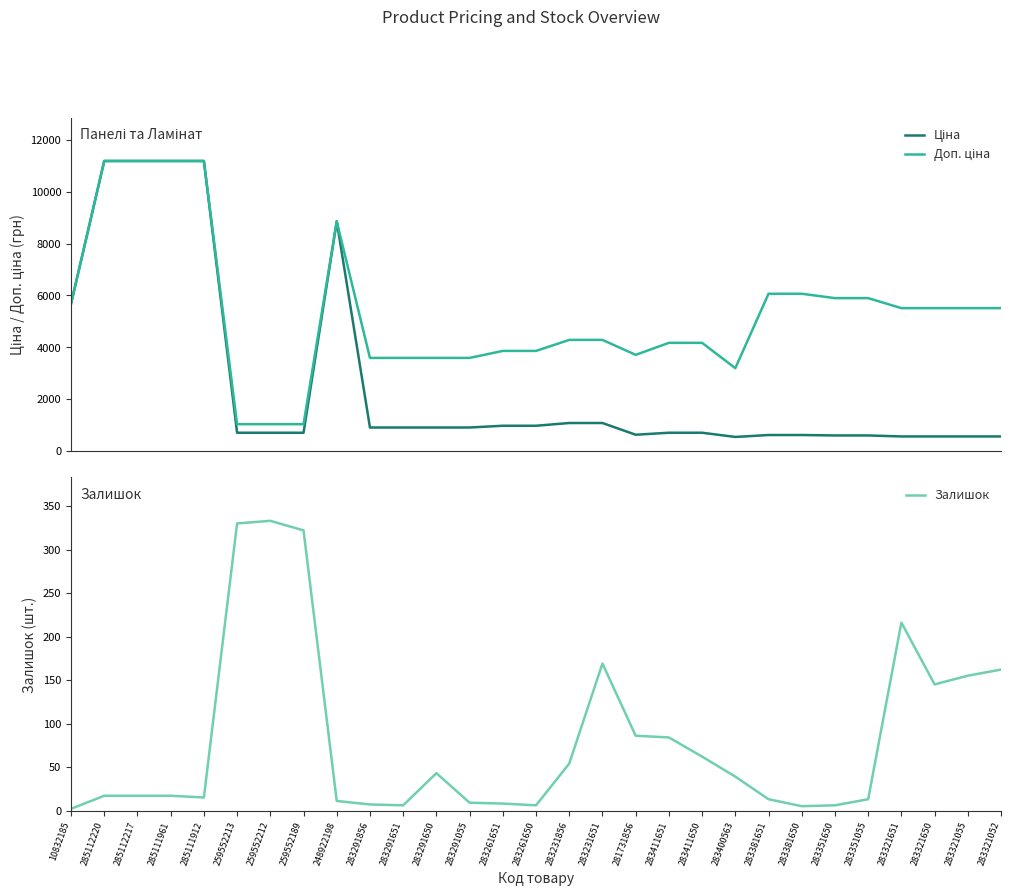

How many lines are shown in the chart?

3